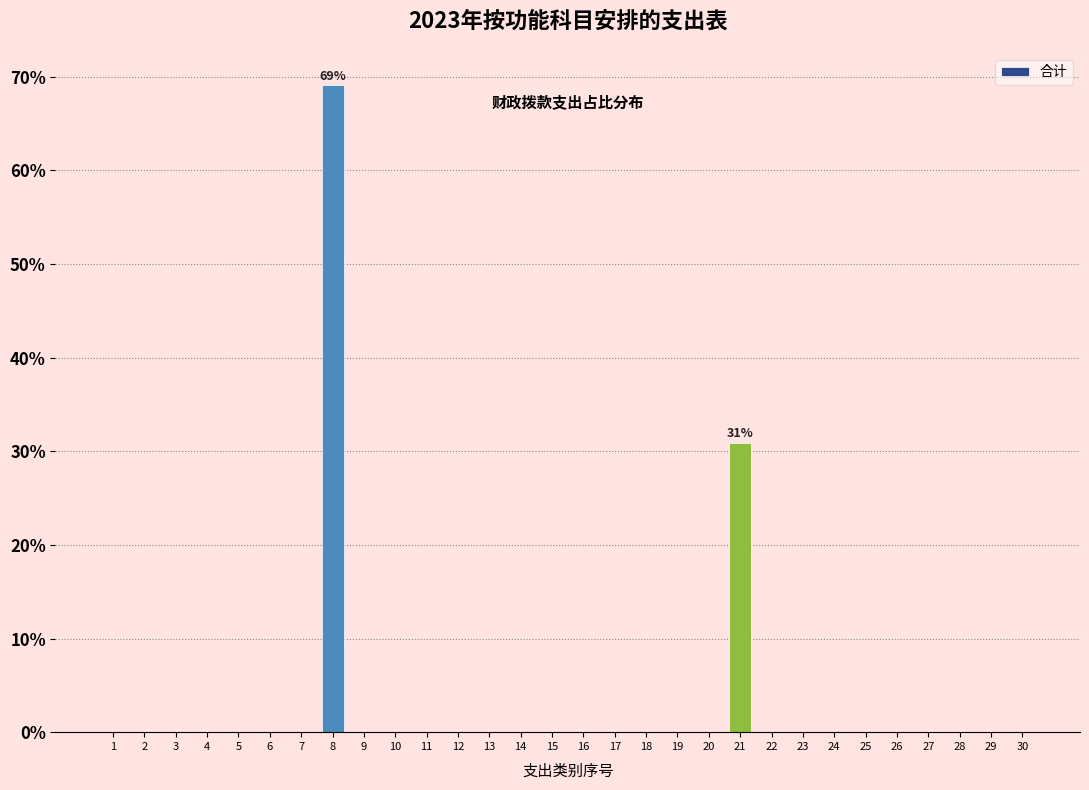

Reading left to right, transcribe all the data shown in this chart.

1=0.0	2=0.0	3=0.0	4=0.0	5=0.0	6=0.0	7=0.0	8=69.1	9=0.0	10=0.0	11=0.0	12=0.0	13=0.0	14=0.0	15=0.0	16=0.0	17=0.0	18=0.0	19=0.0	20=0.0	21=30.9	22=0.0	23=0.0	24=0.0	25=0.0	26=0.0	27=0.0	28=0.0	29=0.0	30=0.0